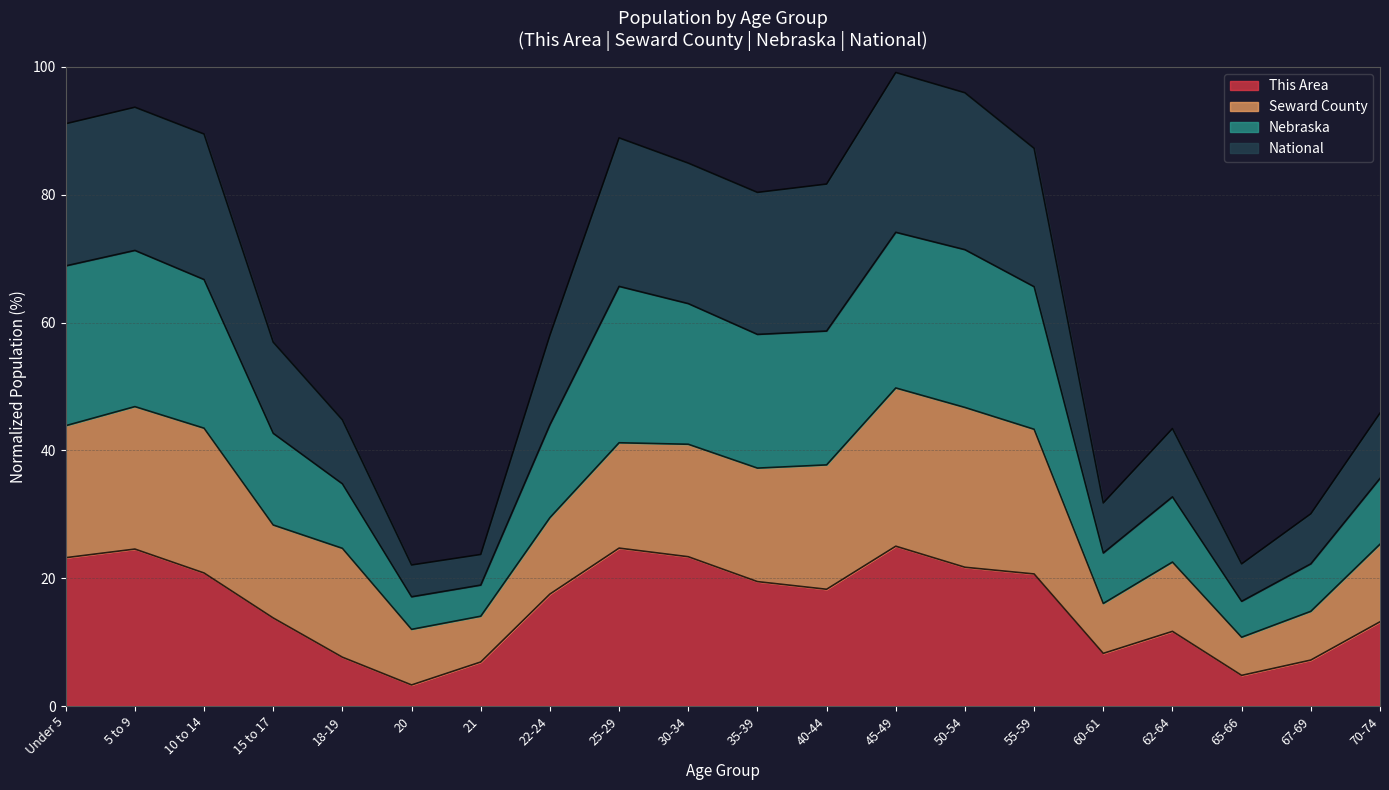

What is the lowest value of the This Area series?

3.3